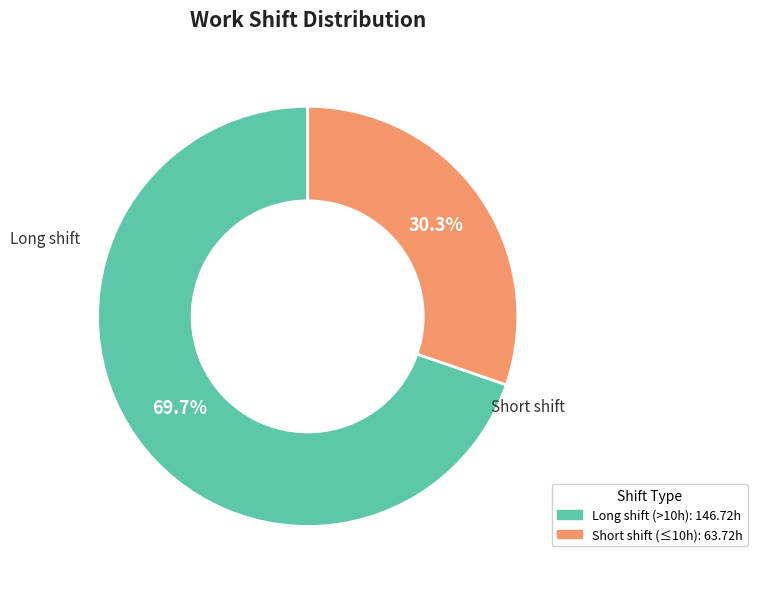

How many slices are in this pie chart?

2